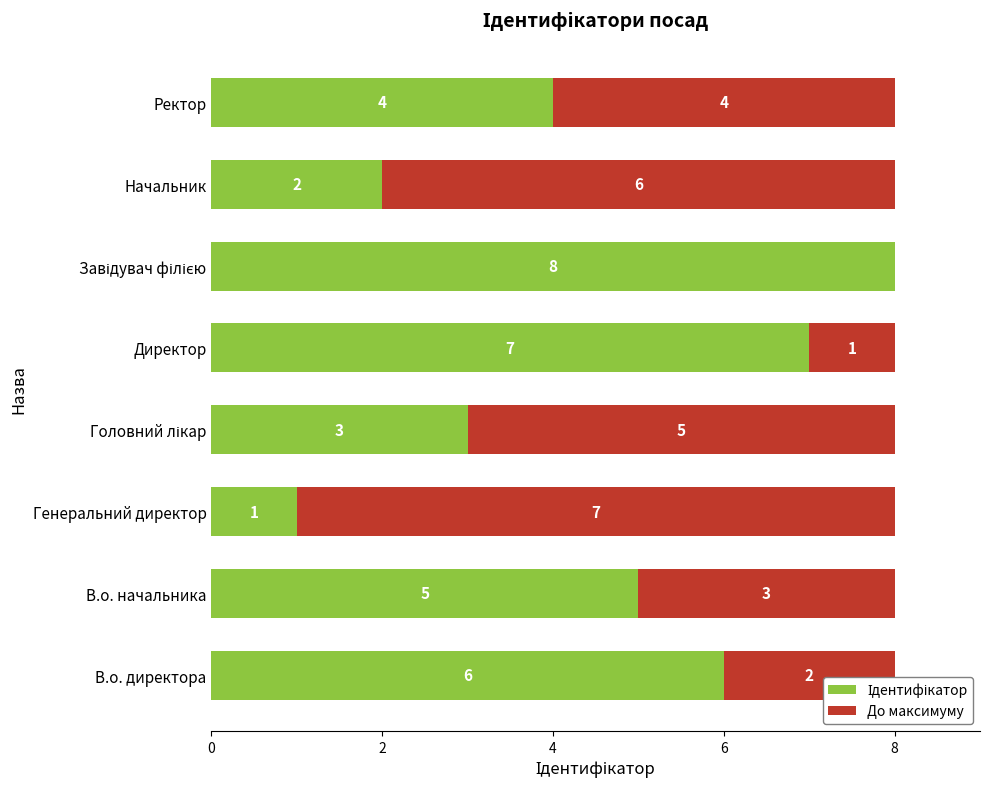

What is the total value across all series at В.о. начальника?

8